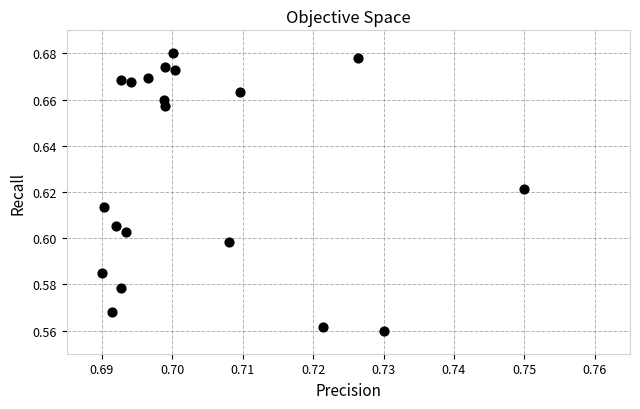

How many data points are displayed?

20